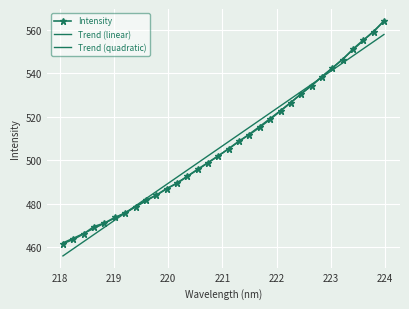

How many values in the Trend (quadratic) series exceed 505?

16